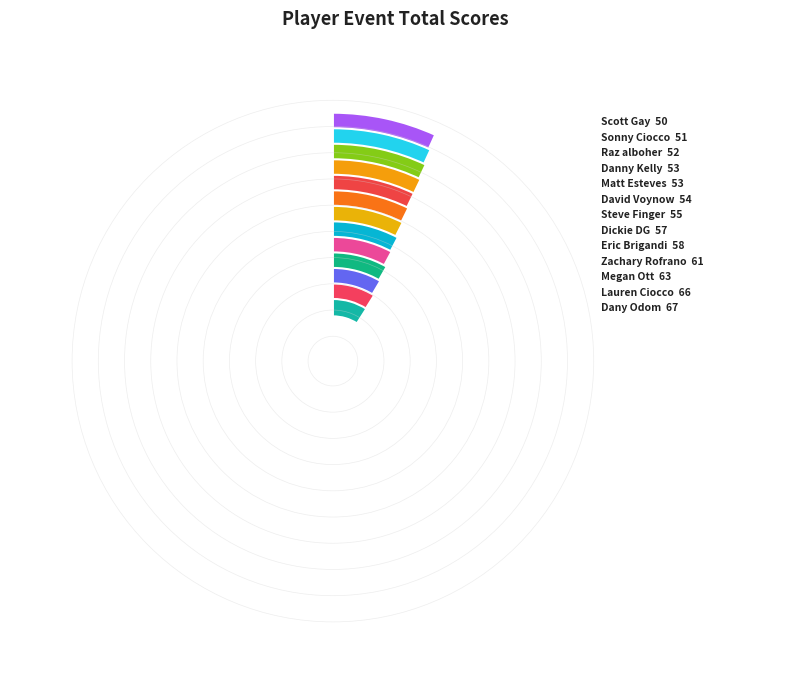

Is the sum of Dickie DG and Lauren Ciocco greater than half?

No